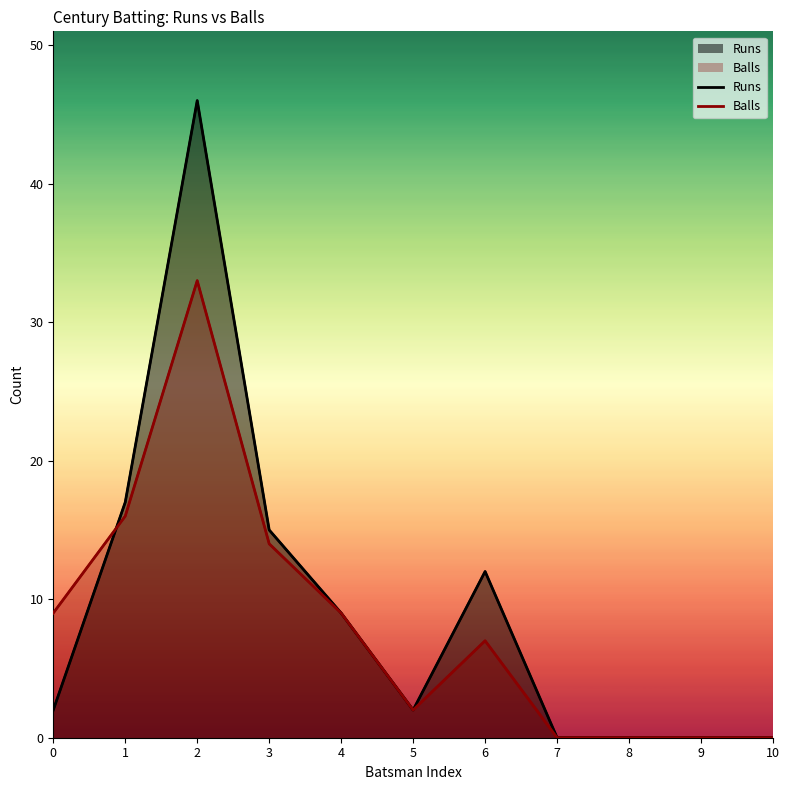

Reading left to right, extract all data points from this chart.

Runs: 0=2	1=17	2=46	3=15	4=9	5=2	6=12	7=0	8=0	9=0	10=0
Balls: 0=9	1=16	2=33	3=14	4=9	5=2	6=7	7=0	8=0	9=0	10=0